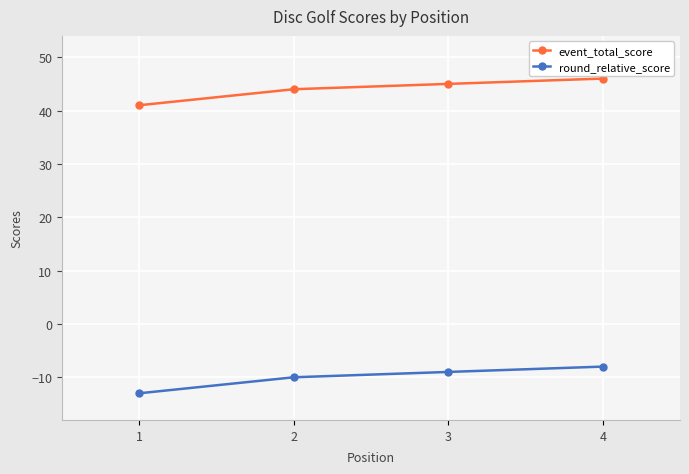

What is the spread (max minus min) of values at 3?

54